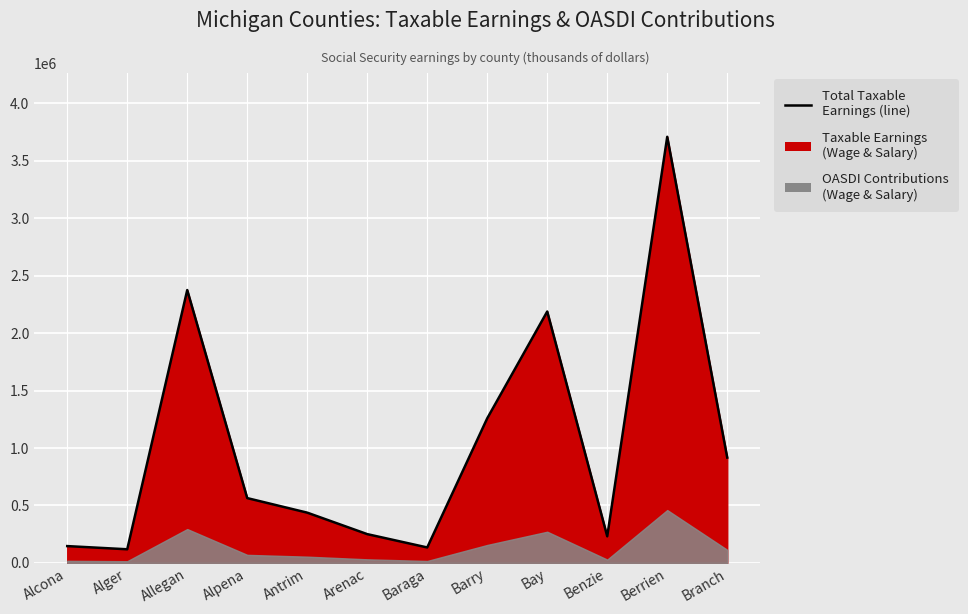

What is the approximate value at Branch?

916512